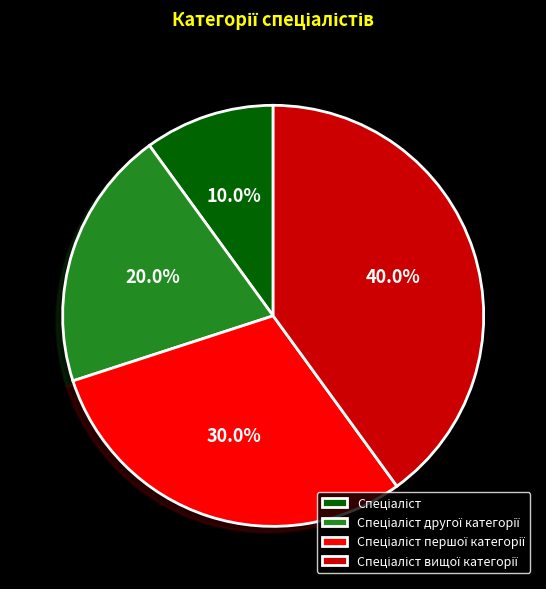

Does any single category account for the majority?

No